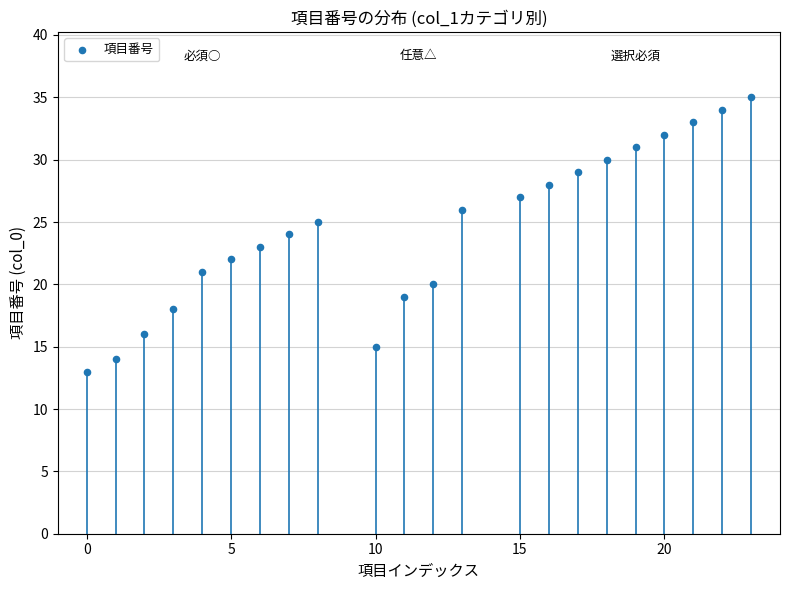

What is the range of X values (max minus min)?

23